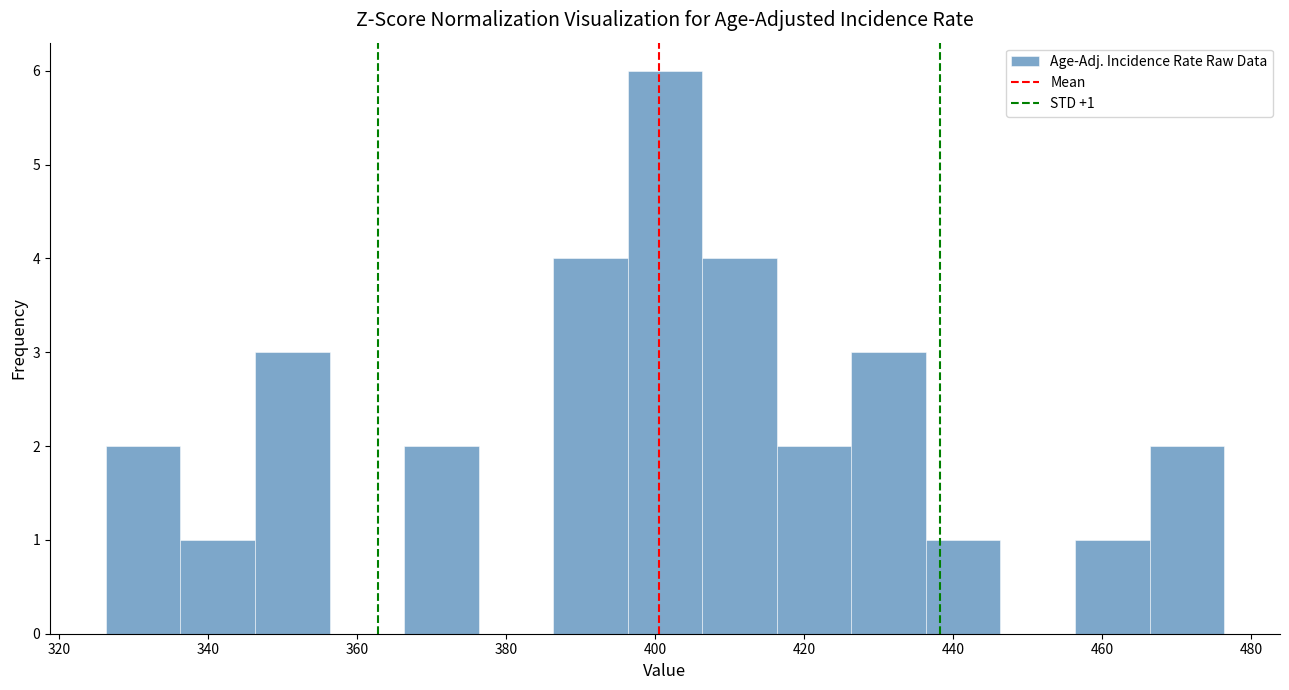

Over which range of the x-axis is the bar tallest?

396 to 406